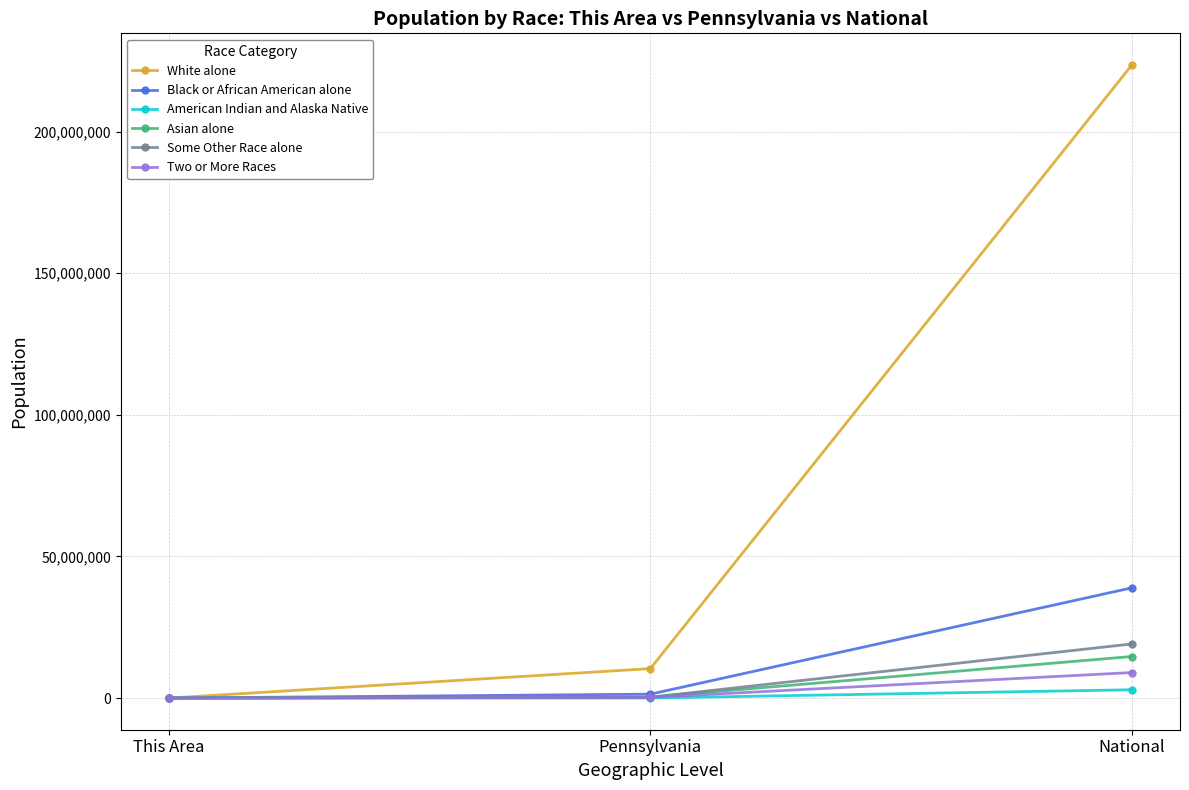

The value of Some Other Race alone at This Area is -7556608. True or false?

False